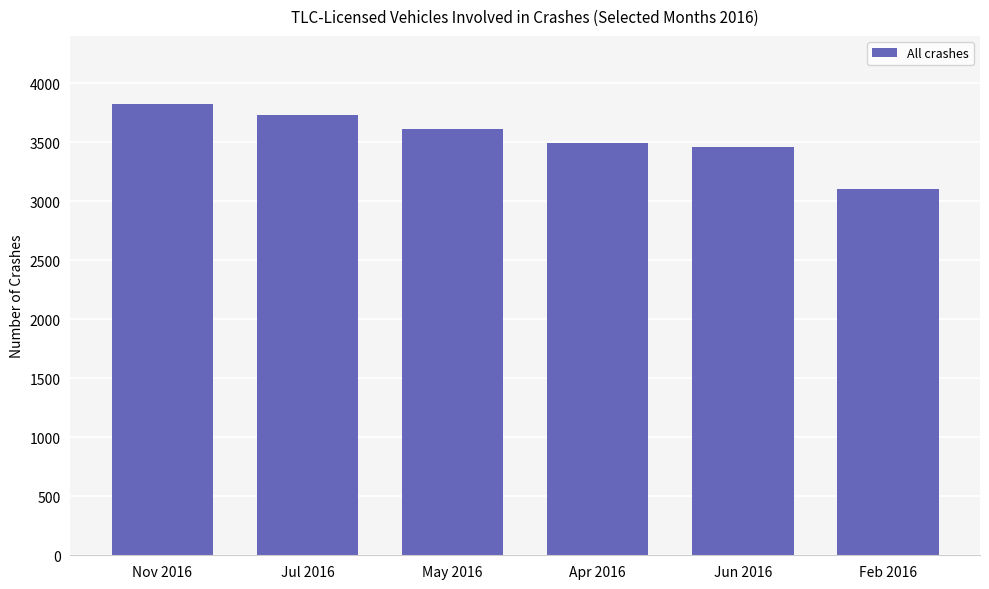

Reading left to right, what are all the values shown in this chart?

Nov 2016=3827	Jul 2016=3732	May 2016=3611	Apr 2016=3491	Jun 2016=3458	Feb 2016=3103